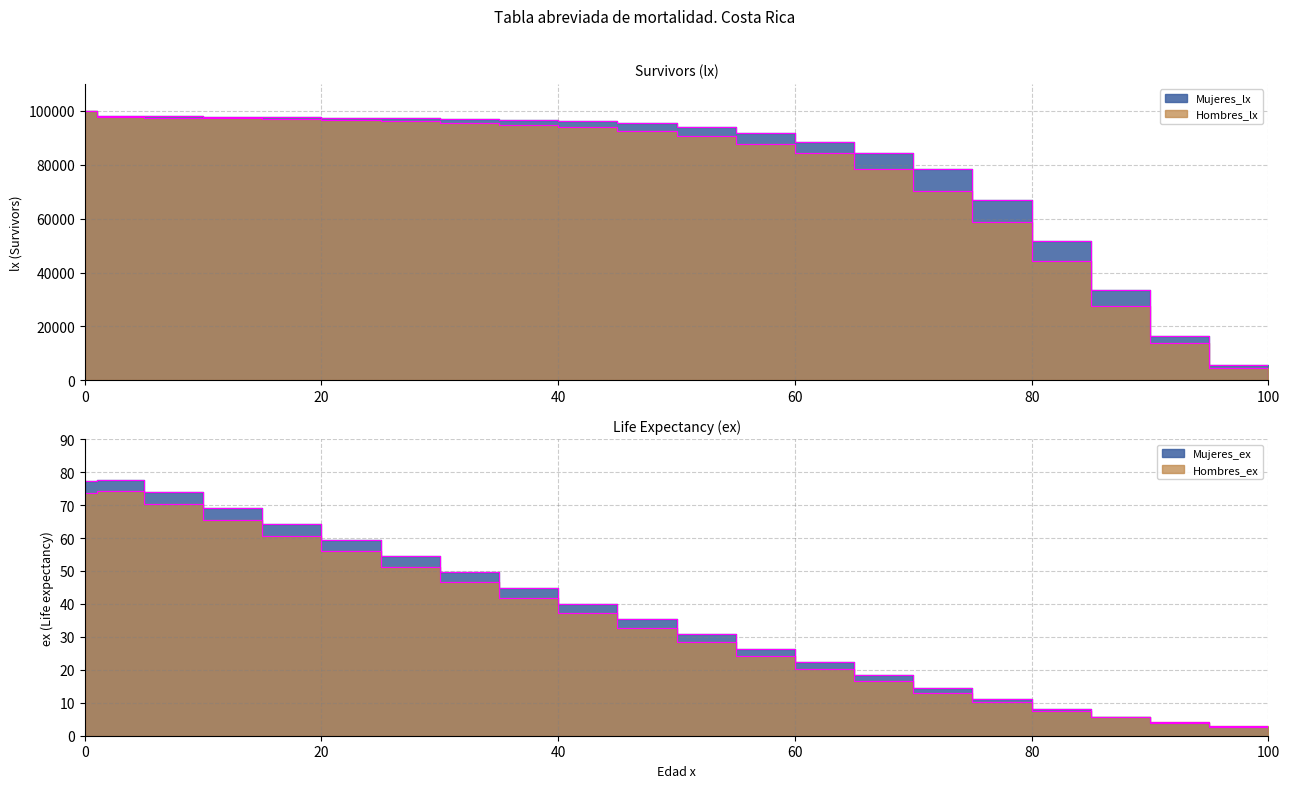

What is the total value across all series at 5?

195543.4